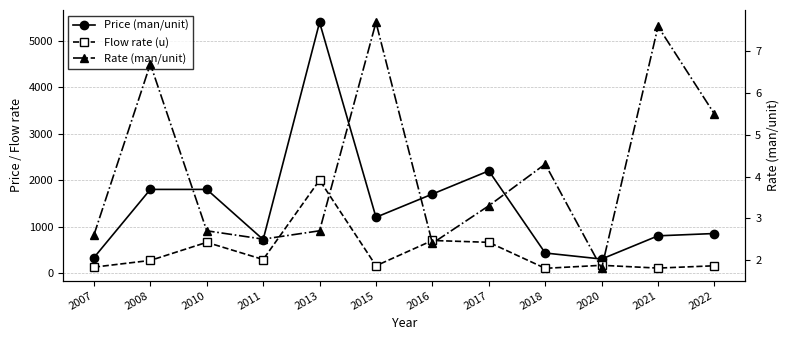

Which label corresponds to the largest value in the chart?

2013